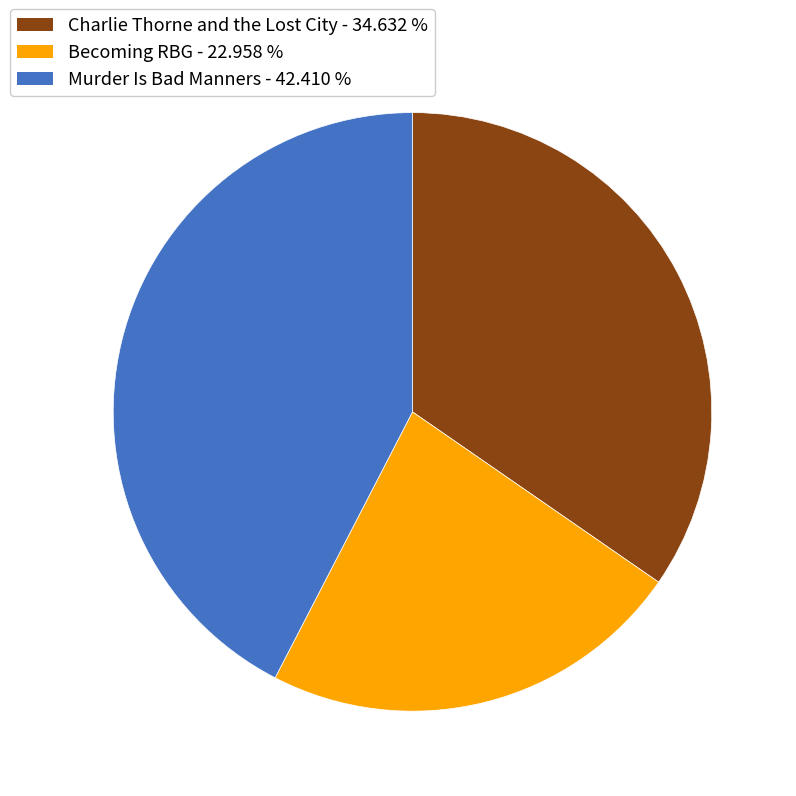

Does Charlie Thorne and the Lost City represent more than half of the total?

No